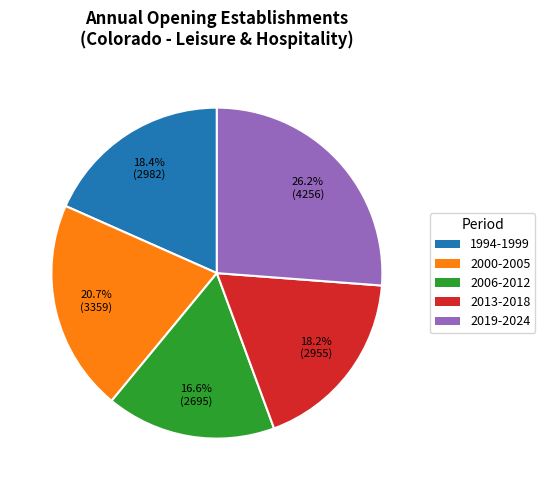

Is there a majority slice in this chart?

No